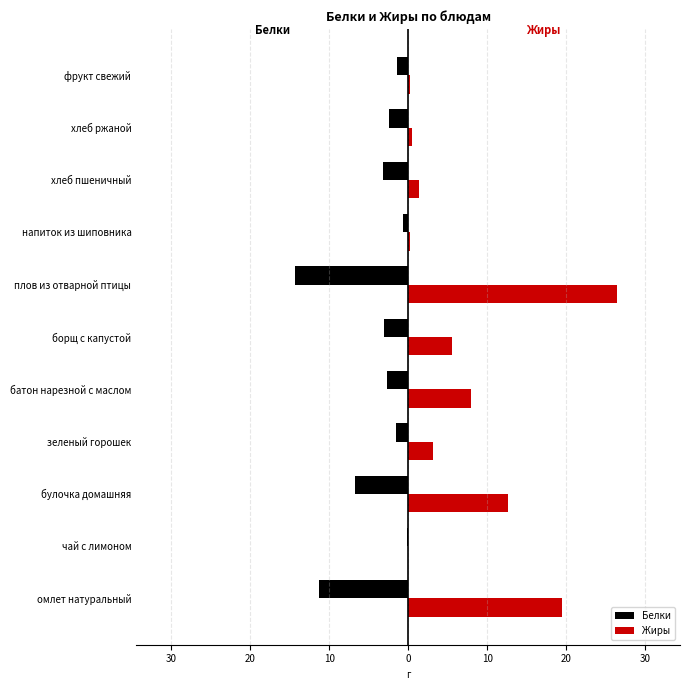

Reading left to right, what are all the values shown in this chart?

Белки: -11.3	-0.2	-6.7	-1.5	-2.7	-3.1	-14.4	-0.7	-3.2	-2.4	-1.4
Жиры: 19.5	0.0	12.6	3.1	8.0	5.6	26.5	0.3	1.4	0.5	0.3